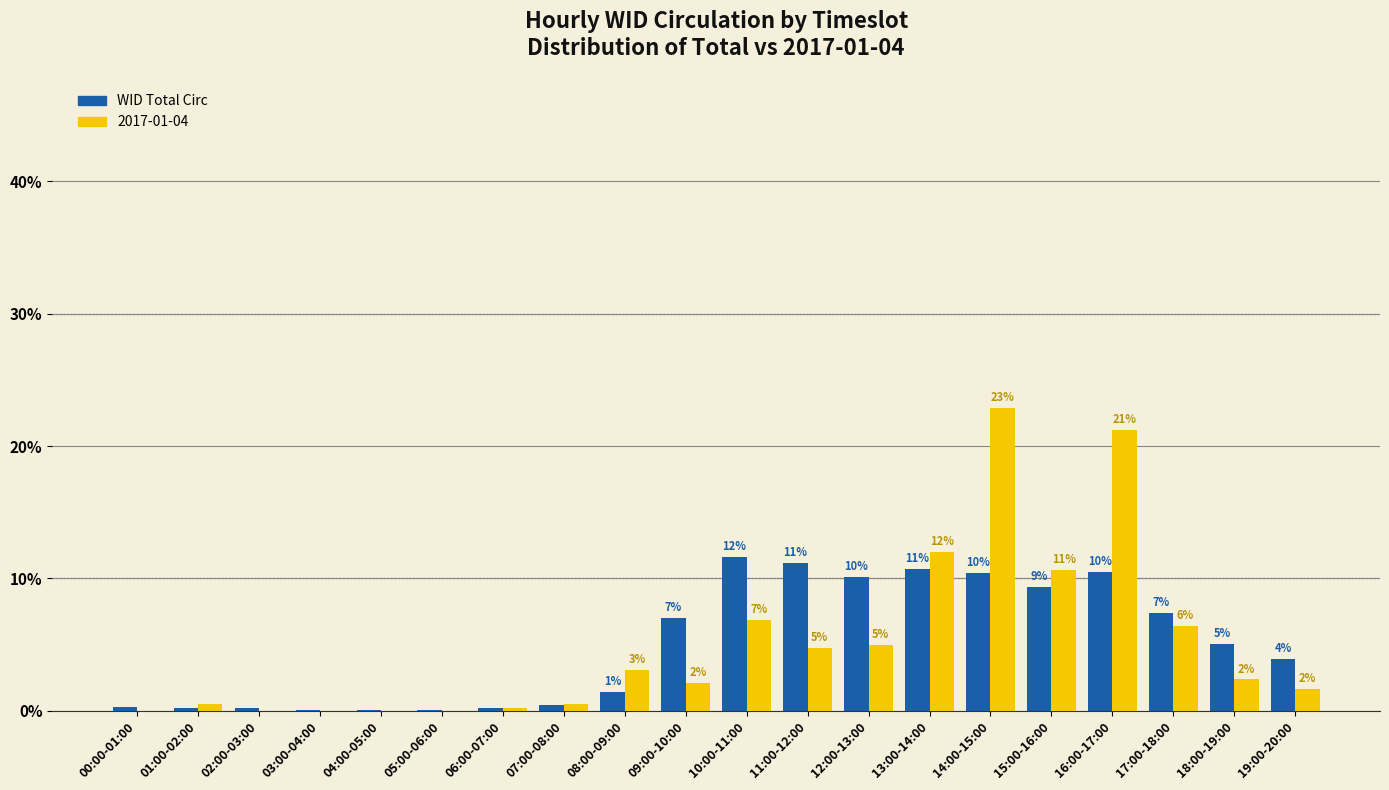

Reading right to left, what are all the values shown in this chart?

3.9	5.1	7.4	10.5	9.4	10.4	10.7	10.1	11.2	11.6	7.0	1.4	0.4	0.2	0.1	0.0	0.1	0.2	0.2	0.3